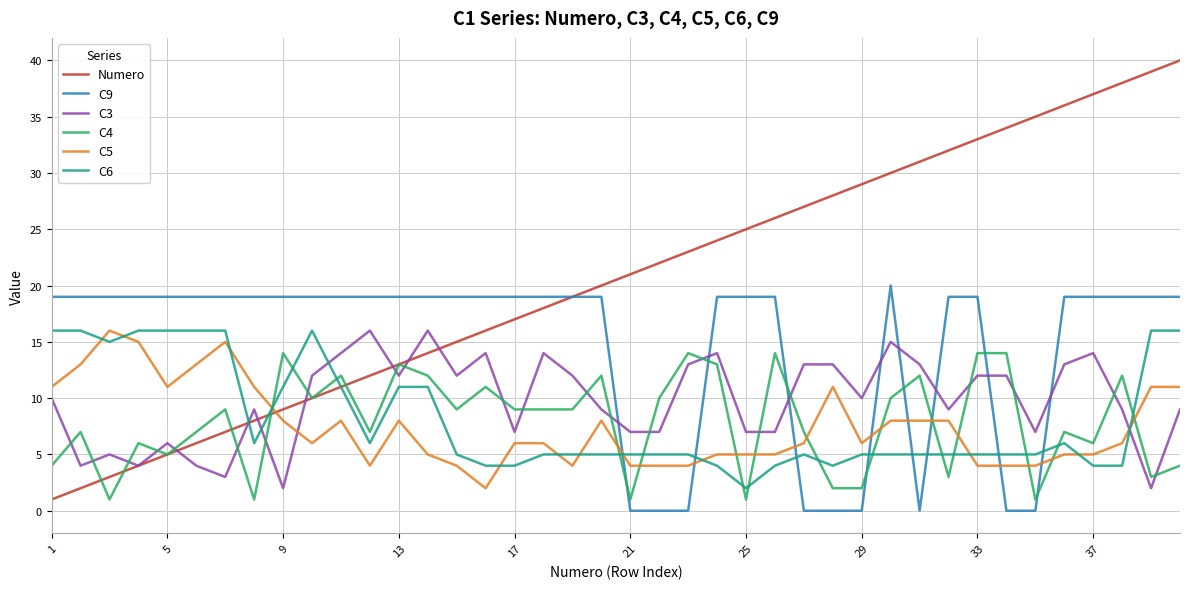

True or false: C5 has more than 1 interior local peaks.

True